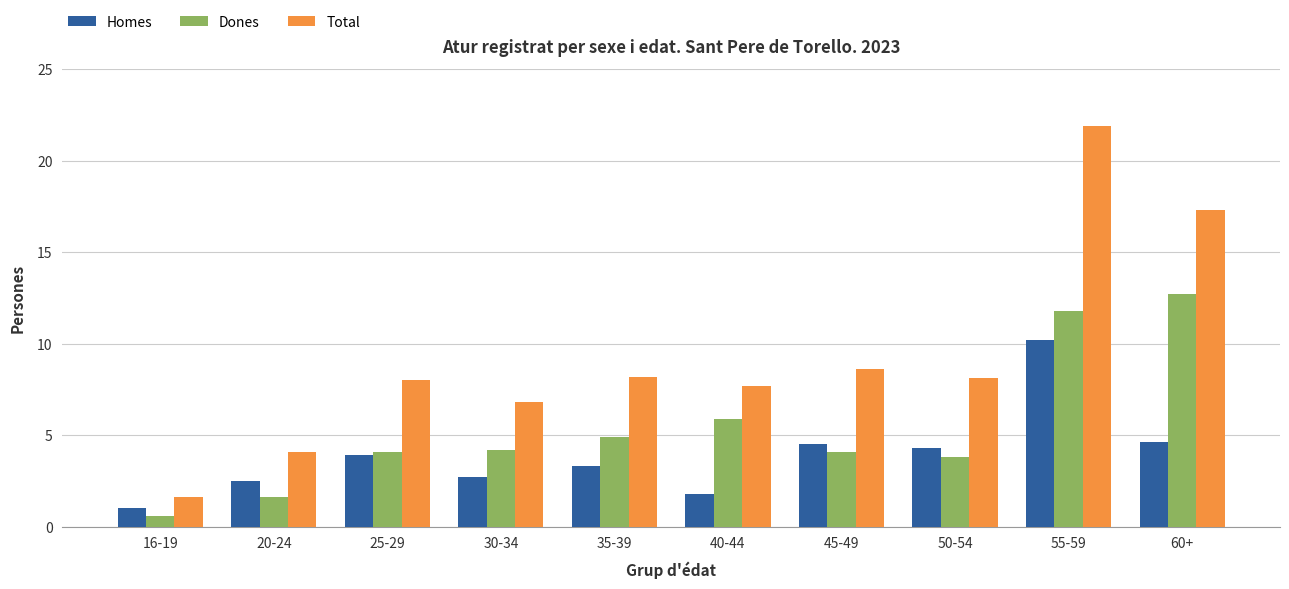

What is the label of the 5th bar from the right?

40-44